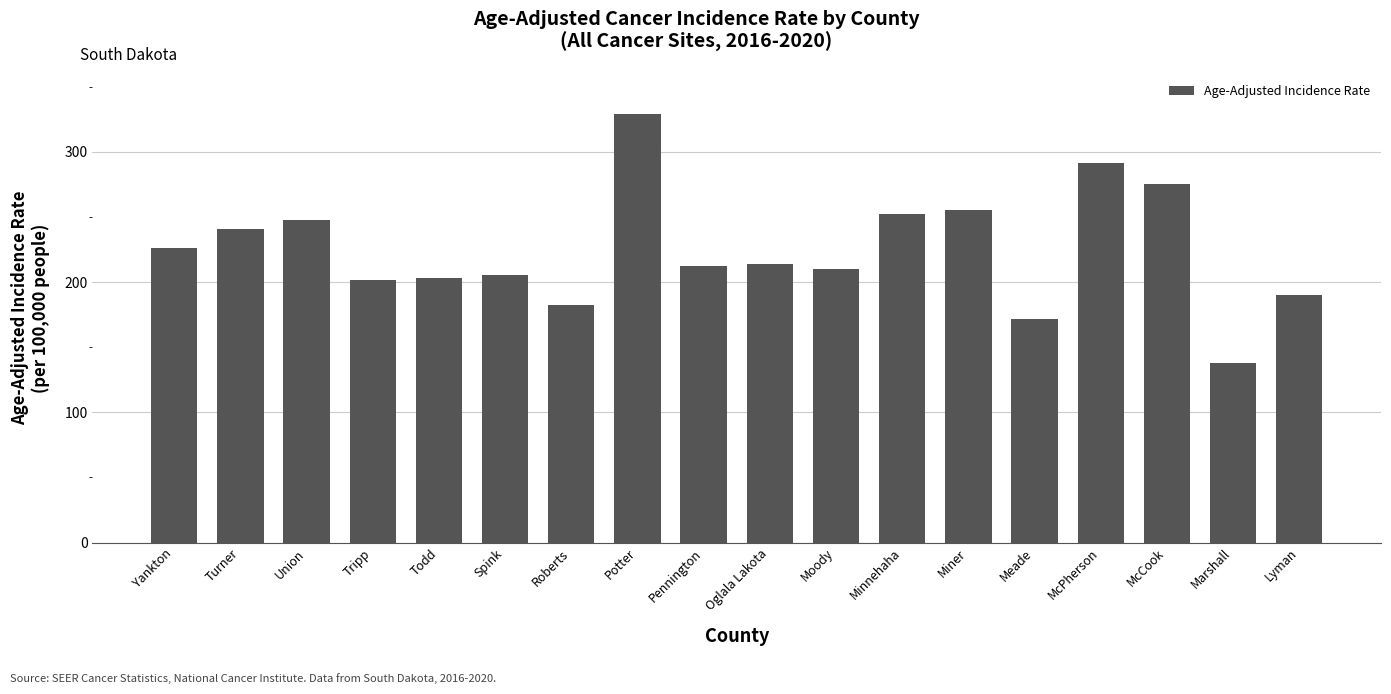

Approximately how many times larger is the value at Lyman compared to Meade?

1.1